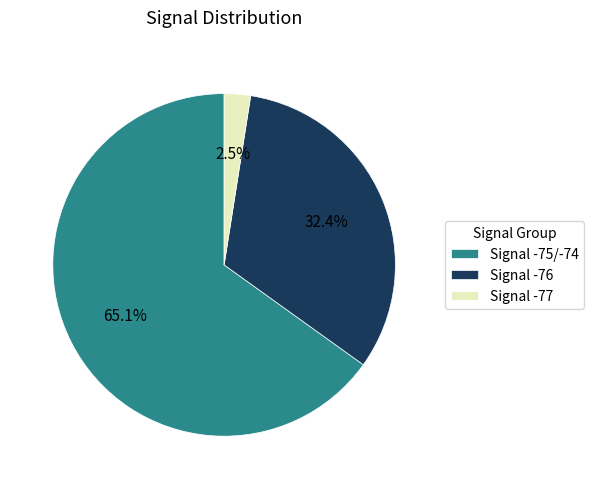

Does any single category account for the majority?

Yes